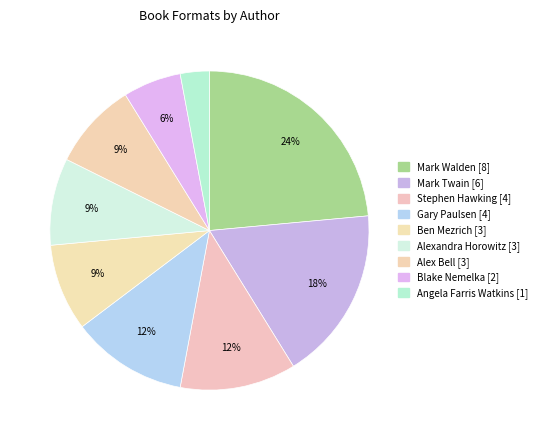

Is there any slice that represents more than half of the pie?

No